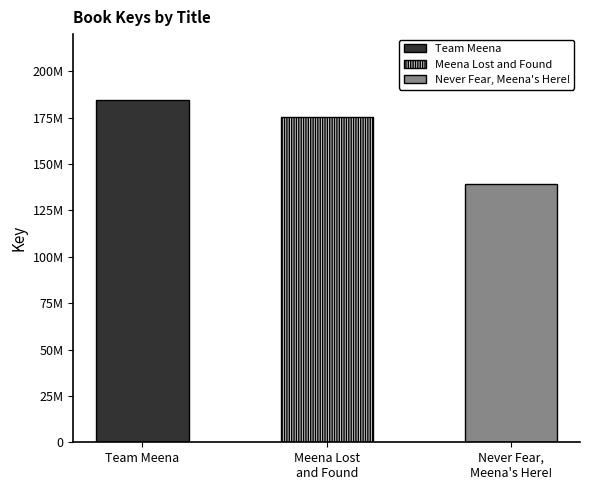

Reading left to right, transcribe all the data shown in this chart.

Team Meena=184276408	Meena Lost and Found=175470377	Never Fear, Meena's Here!=139137431